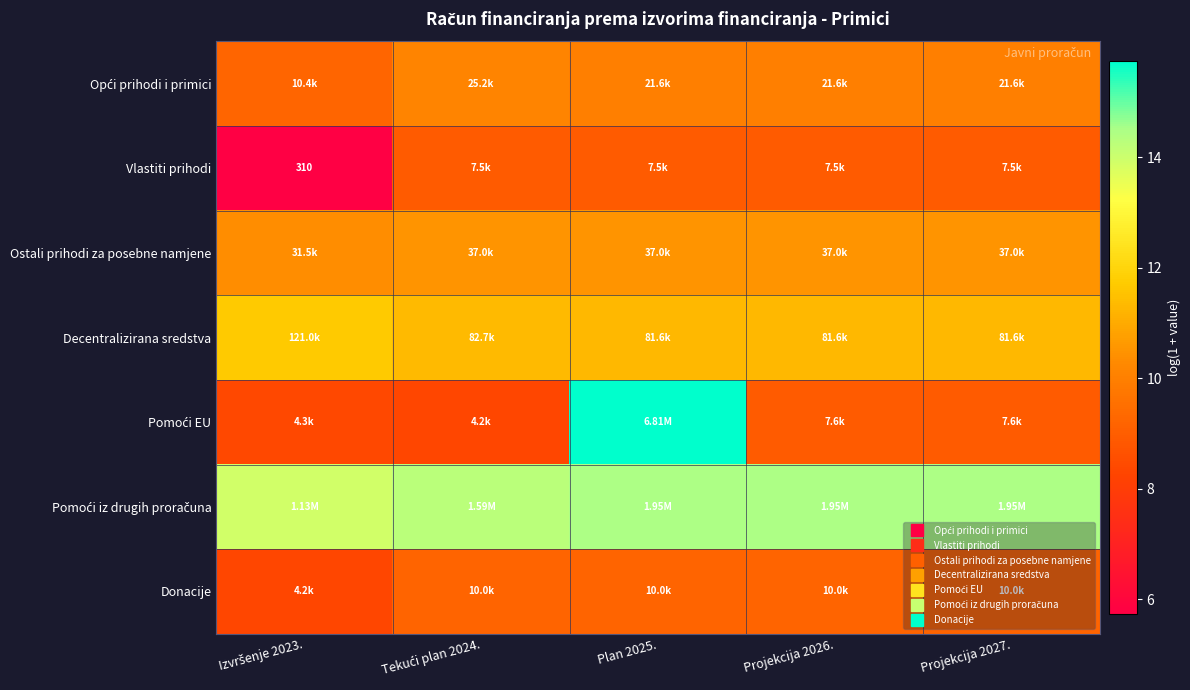

At how many categories does at least one series exceed 9?

5